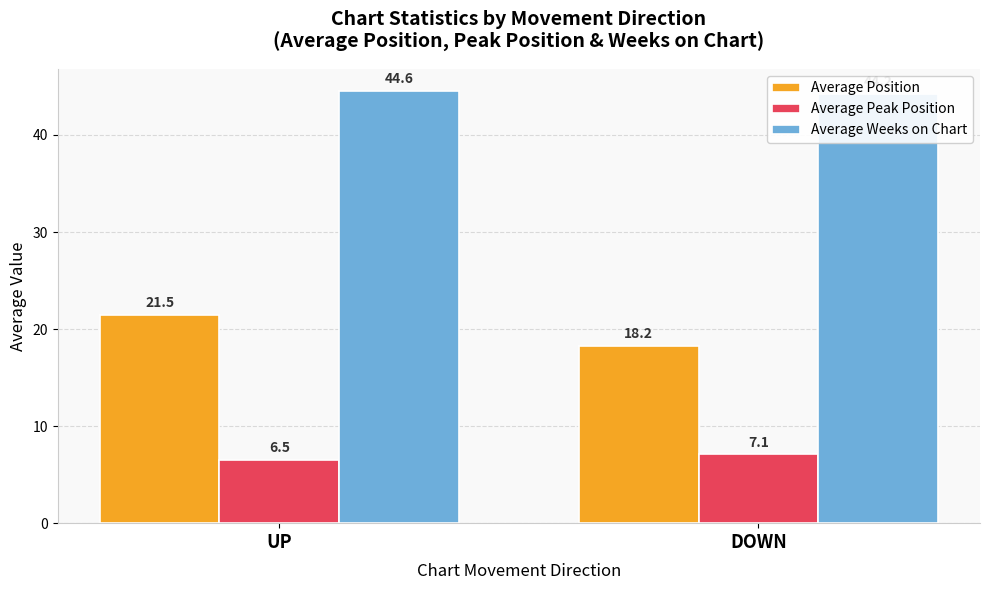

Rank the series at DOWN from lowest to highest value.

Average Peak Position, Average Position, Average Weeks on Chart